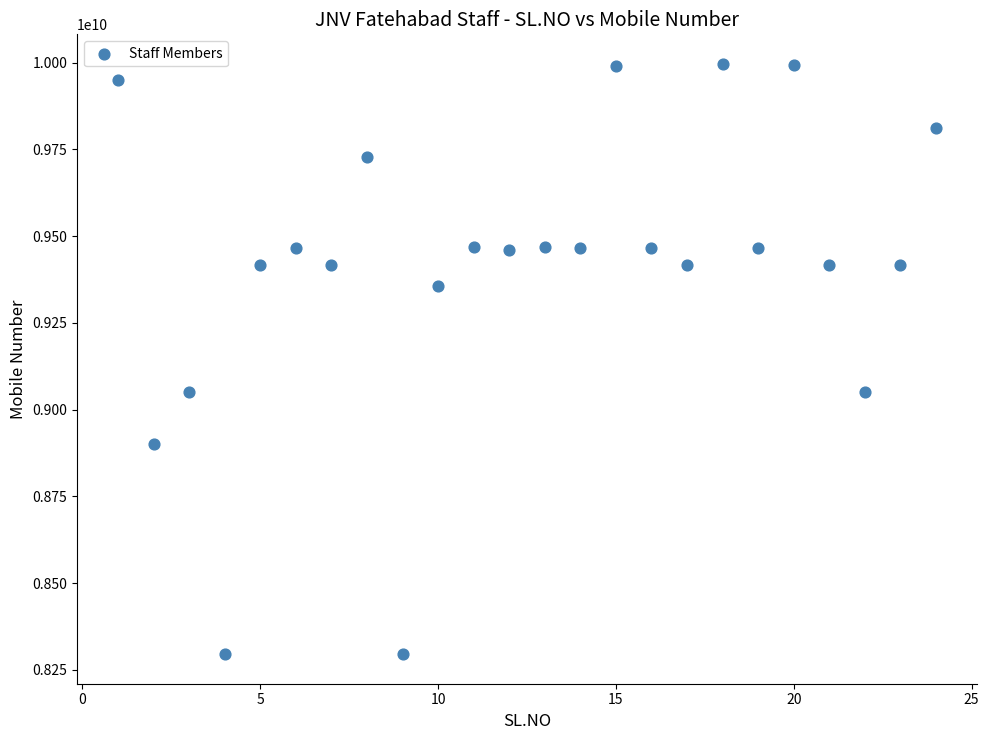

What is the range of Y values (max minus min)?

1701037566